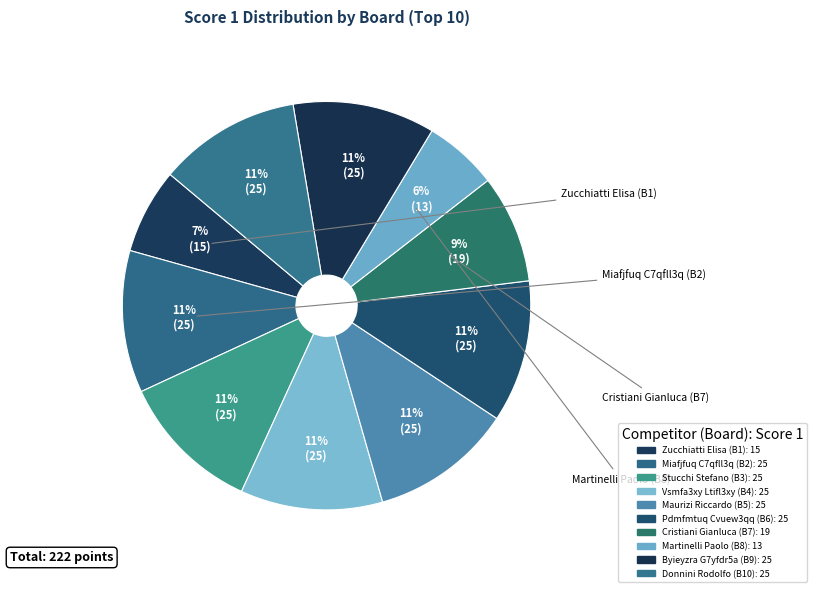

How many segments does this pie chart have?

10